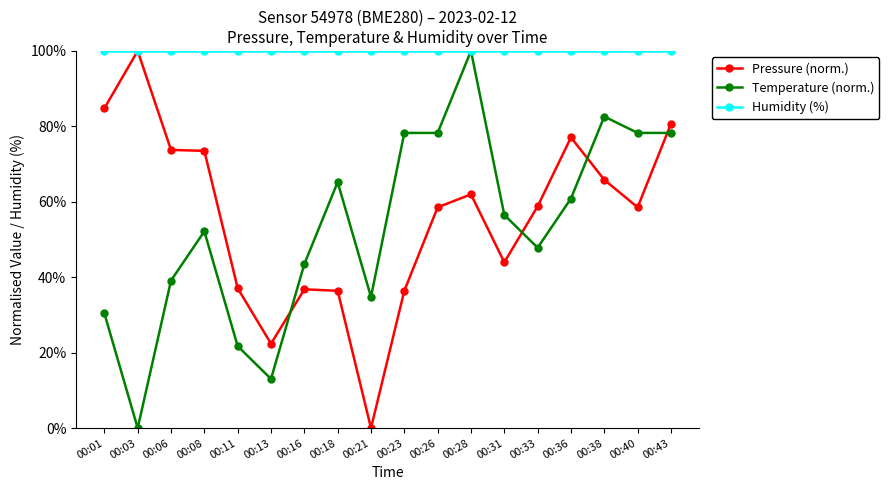

What value does the Pressure (norm.) series have at 00:43?

80.7